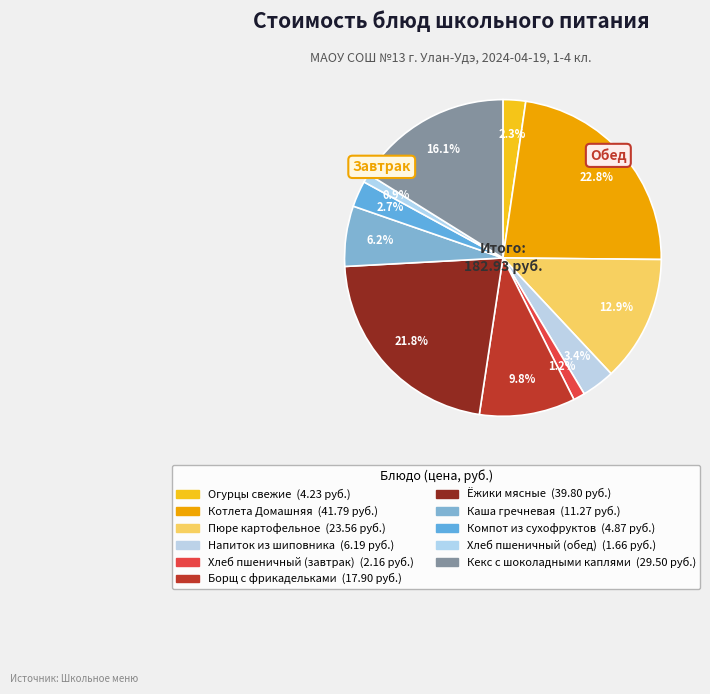

How many segments does this pie chart have?

11